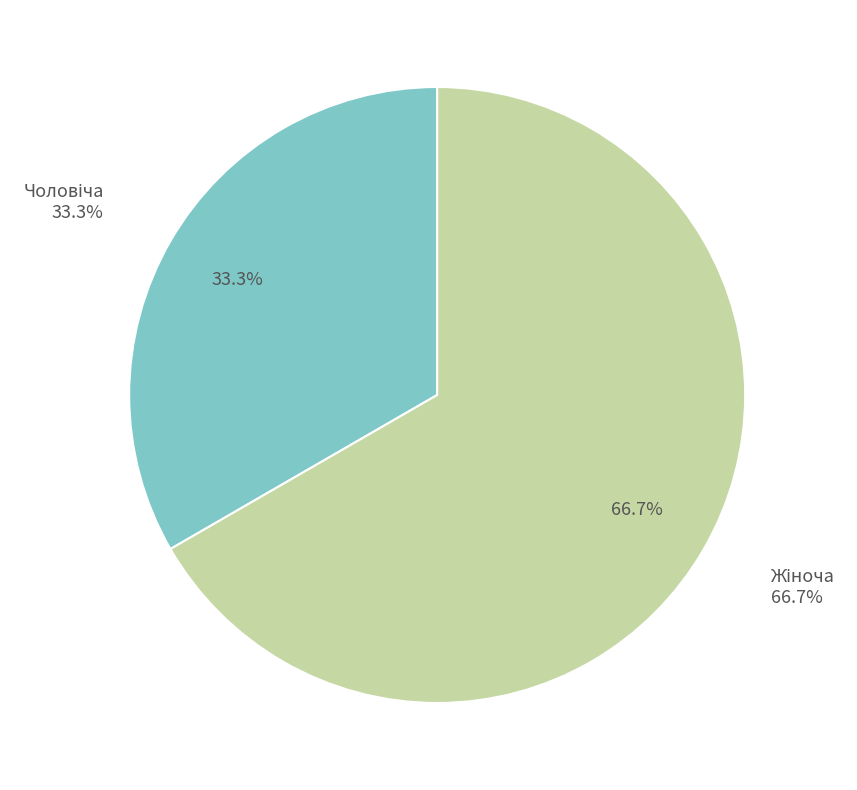

Count the number of slices in the pie.

2